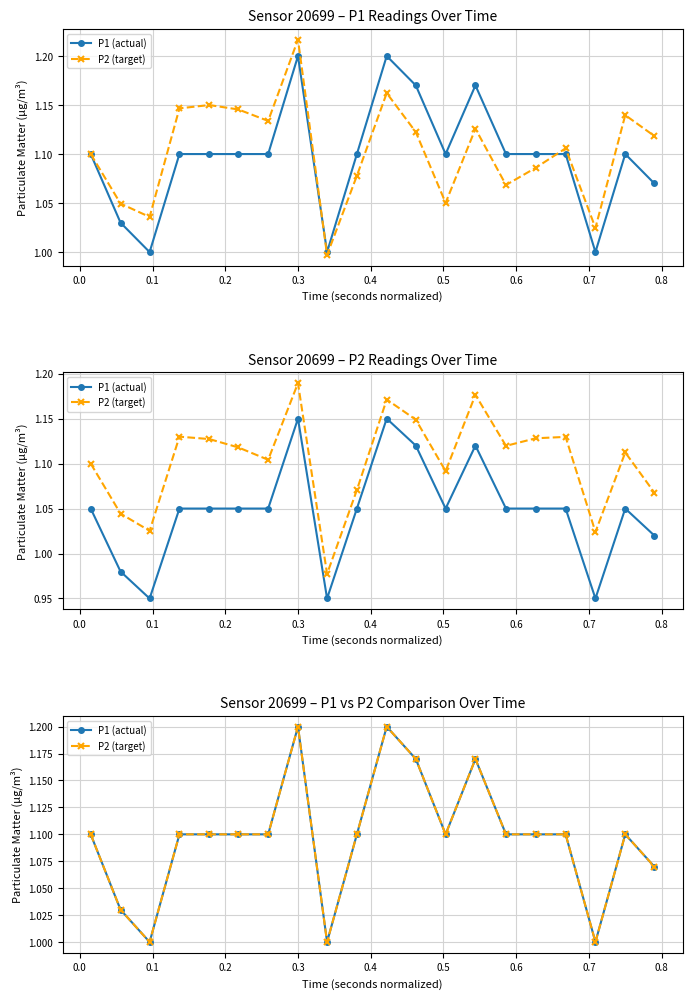

Which series has the largest range (max minus min)?

P1 (actual)